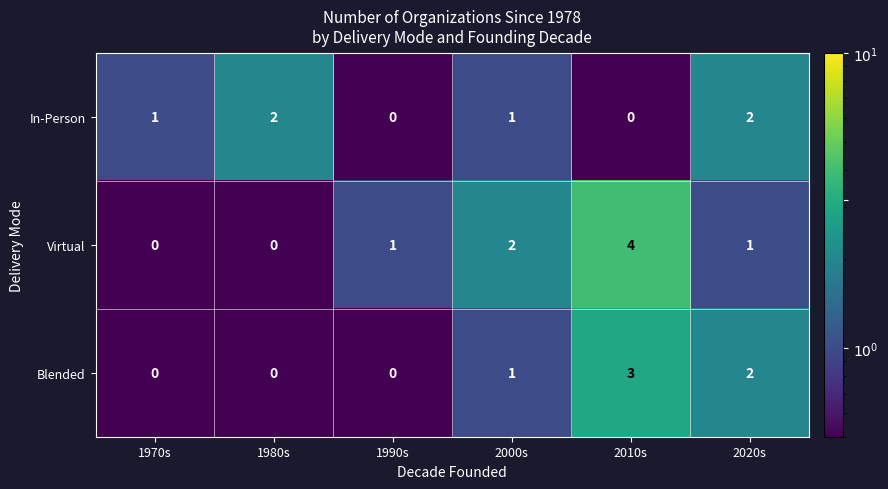

How many In-Person values are between 0 and 2?

6